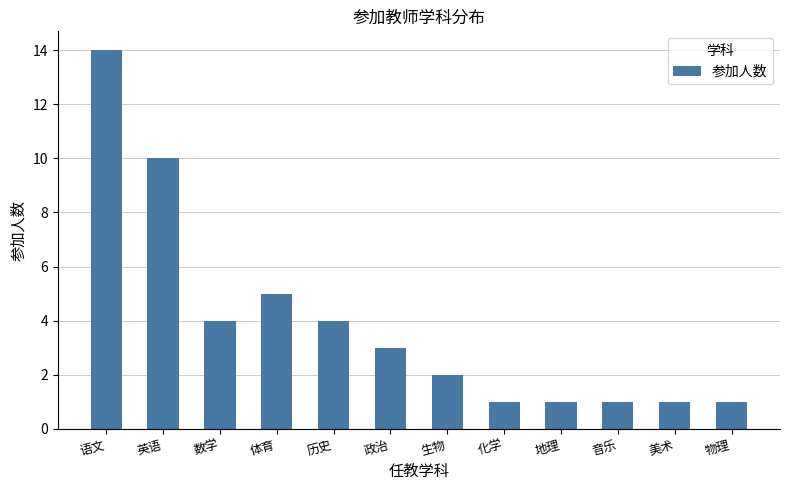

What is the label of the 11th bar from the left?

美术